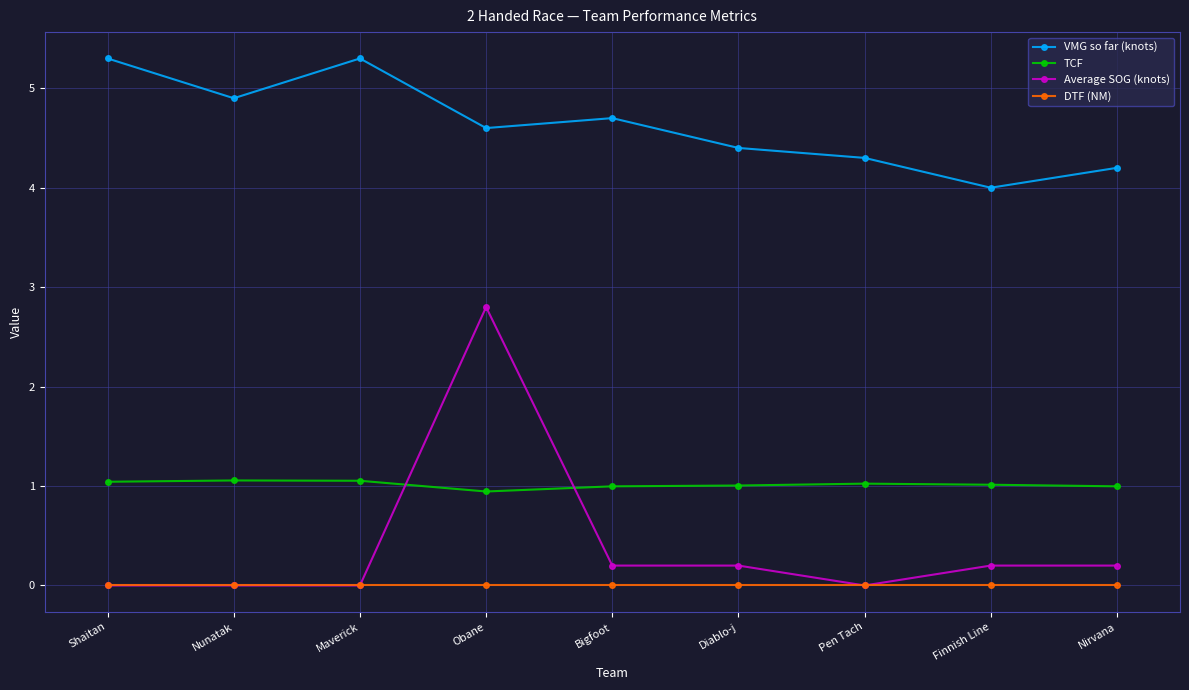

Where is the first local minimum for VMG so far (knots)?

Nunatak